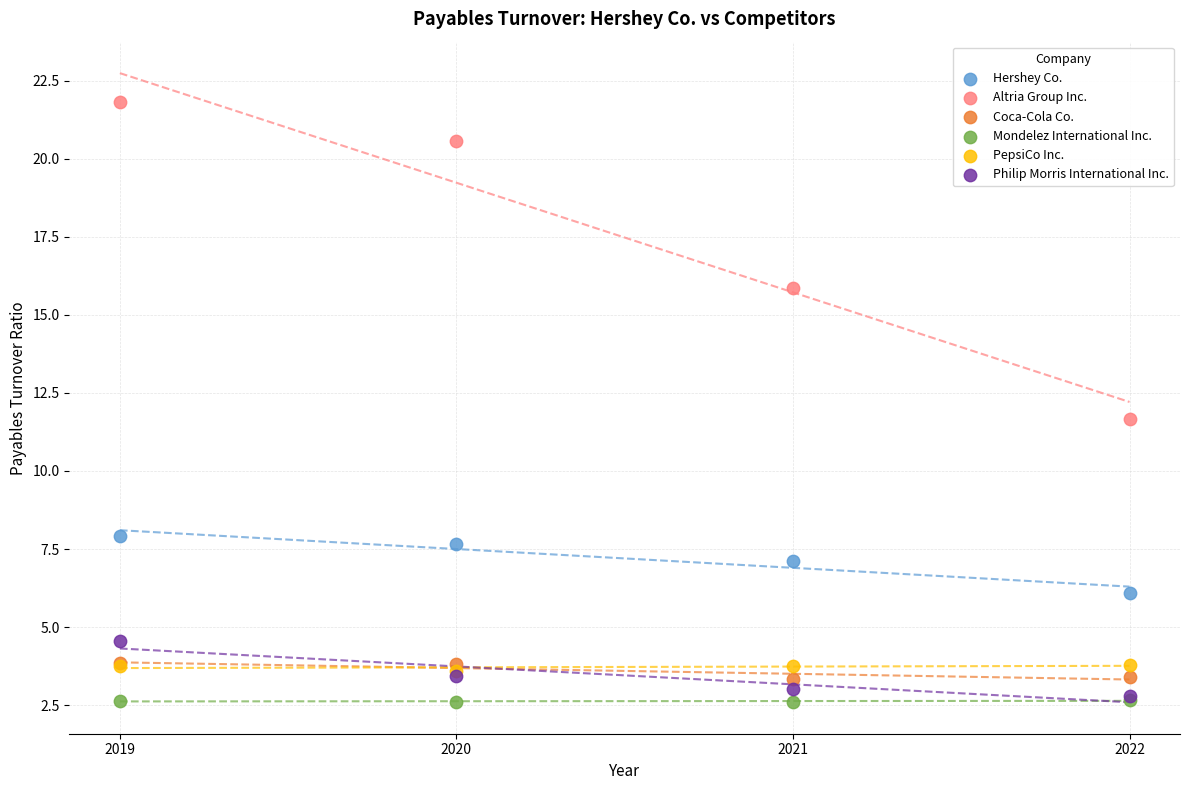

Which series contains the lowest Y value?

Mondelez International Inc.